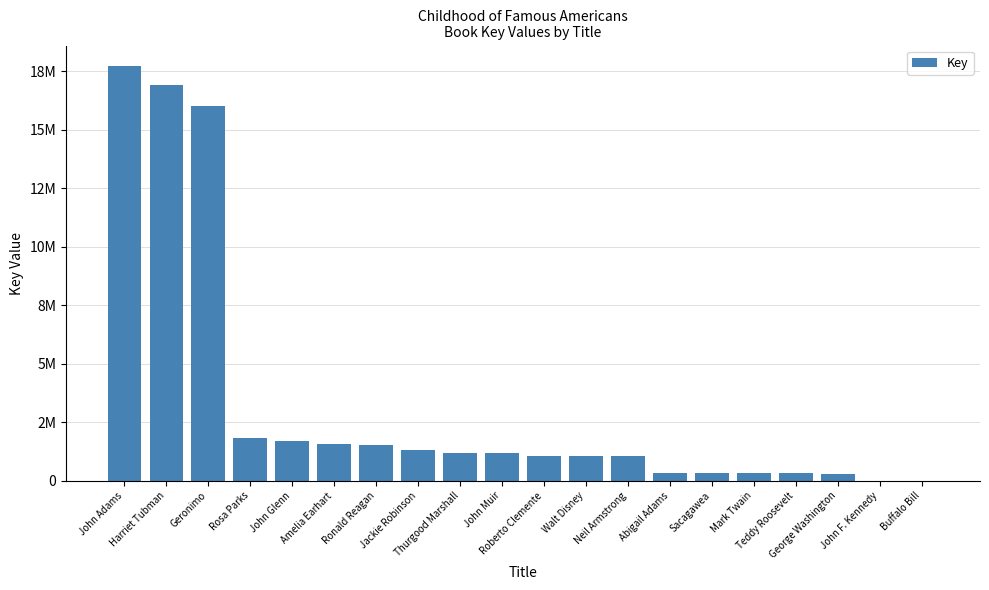

Are the bars horizontal?

No